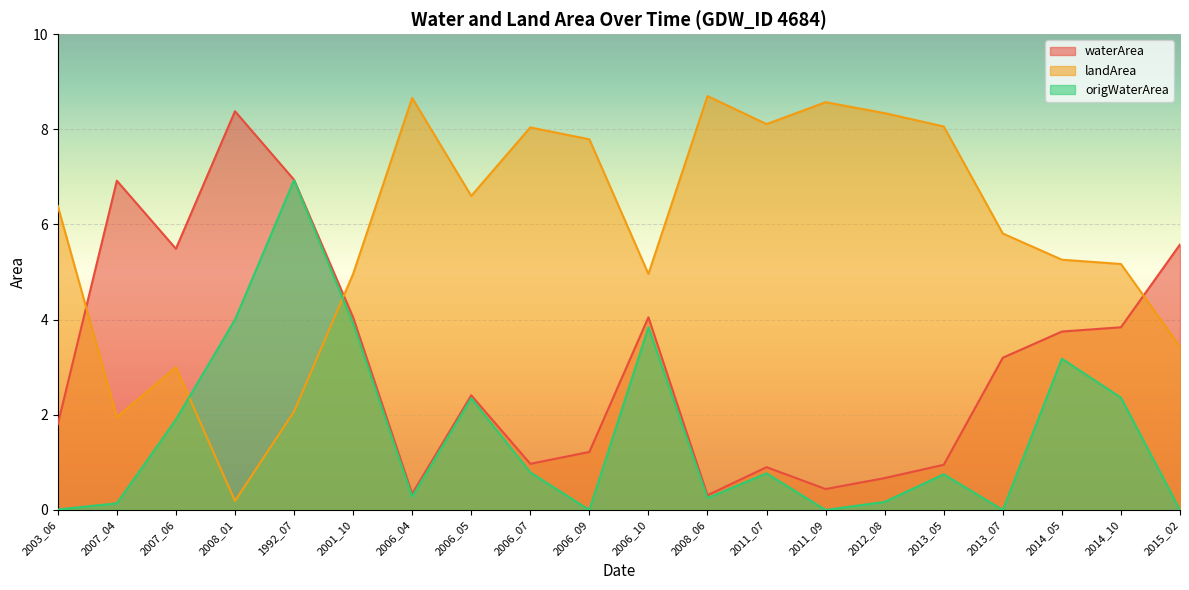

Where is the first local minimum for waterArea?

2007_06